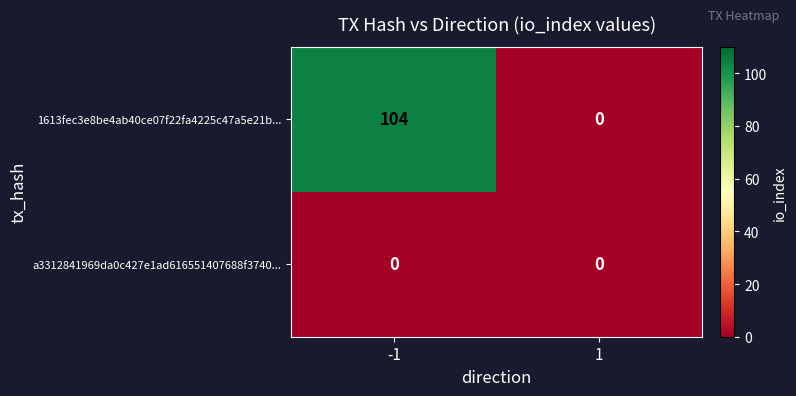

The 1613fec3e8be4ab40ce07f22fa4225c47a5e21b... series shows 104 at -1. True or false?

True